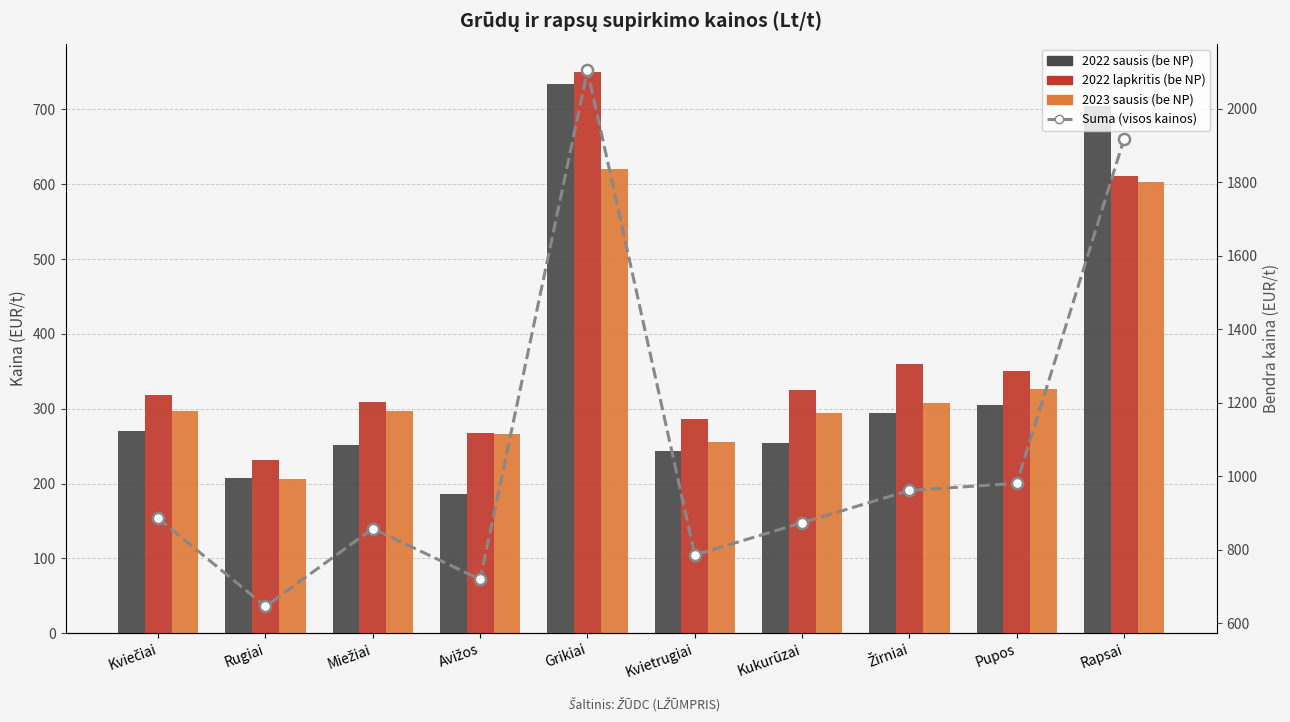

How many values in the 2023 sausis (be NP) series exceed 297?

5